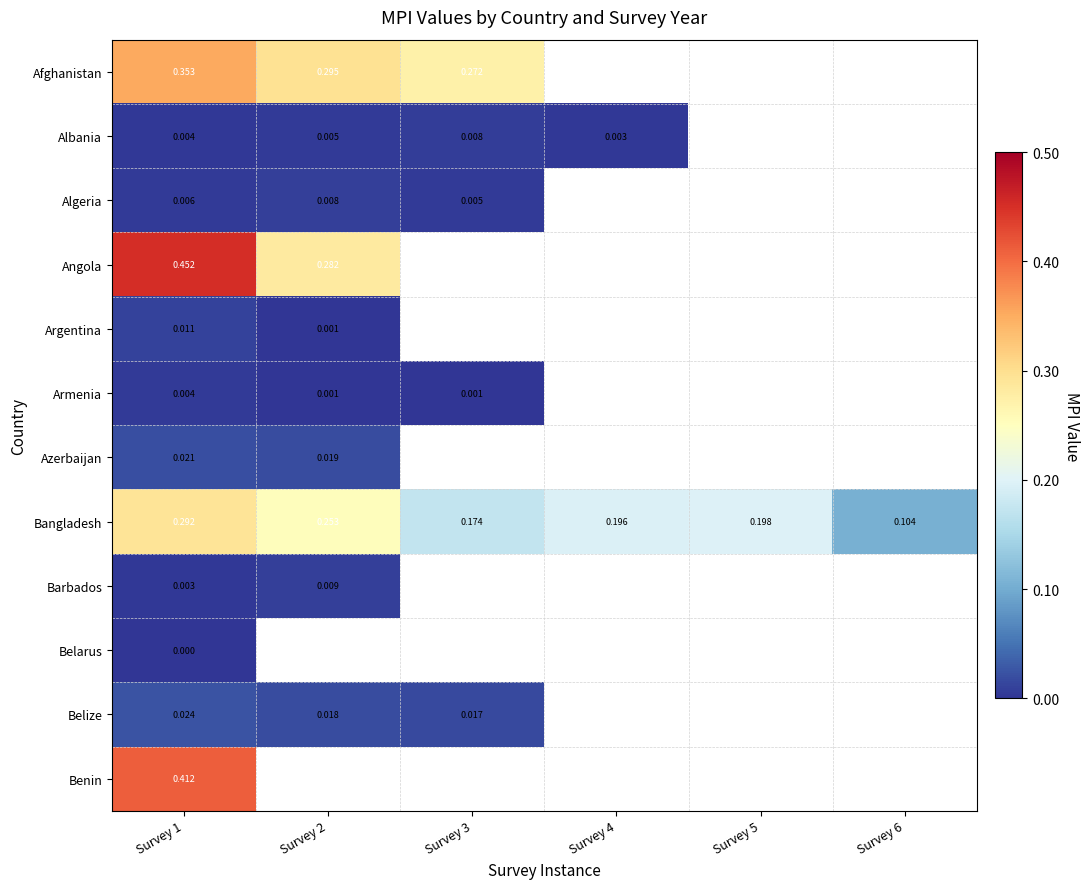

At which category does the chart reach its peak across all series?

Survey 1